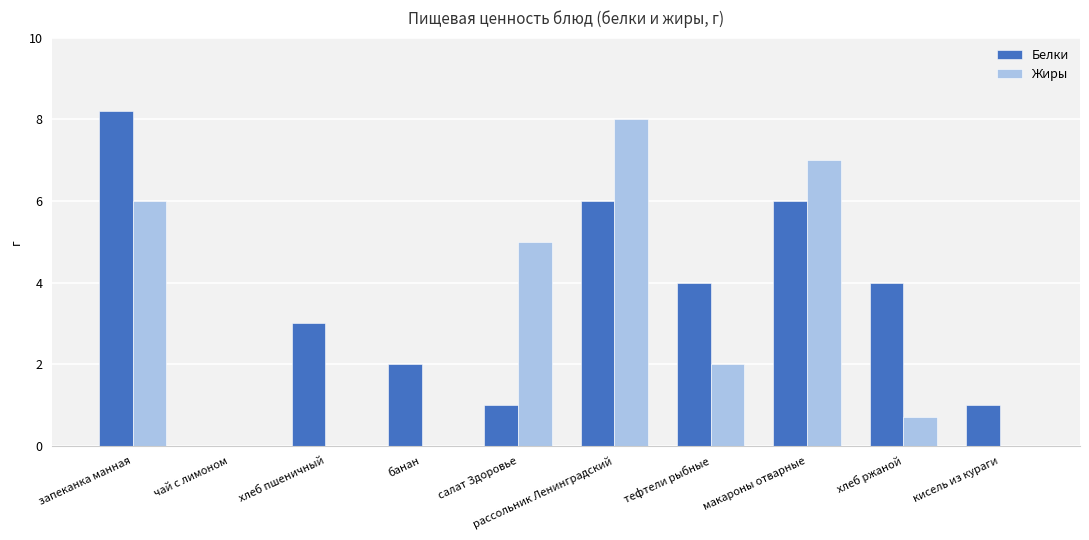

Is the value of Жиры at кисель из кураги greater than the value of Белки at макароны отварные?

No